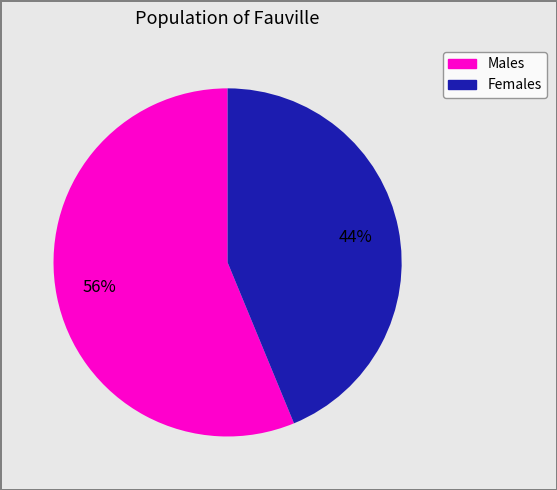

Is there a majority slice in this chart?

Yes